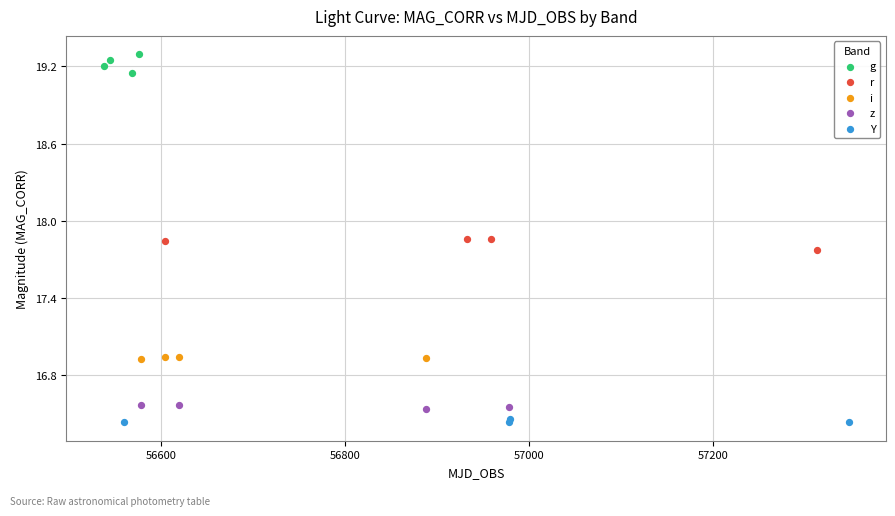

Which series has the largest Y range (max minus min)?

g